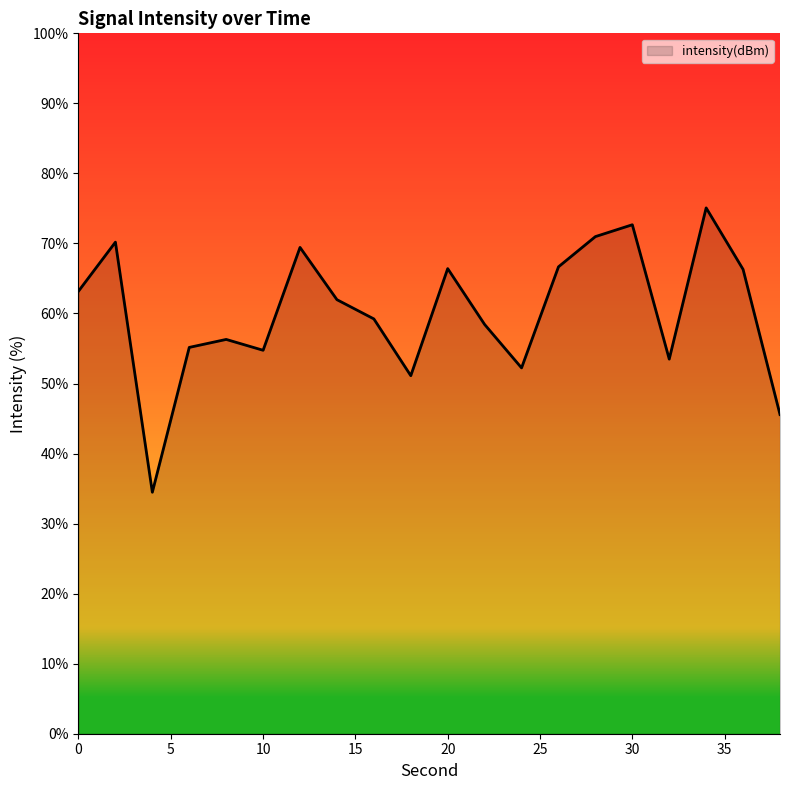

What is the average value?

60.2